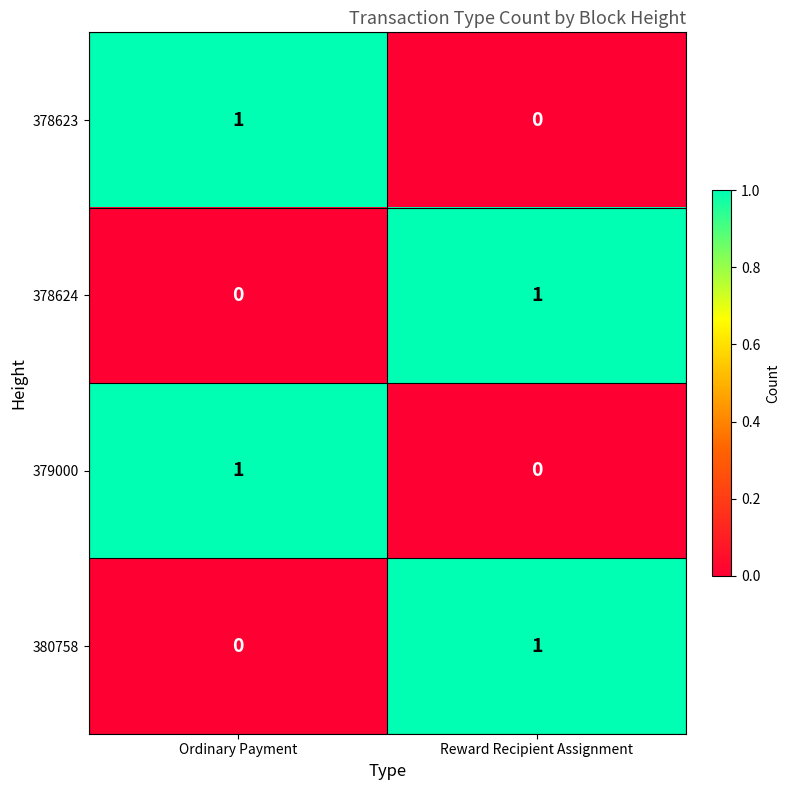

What is the difference between the highest and lowest values at Reward Recipient Assignment?

1